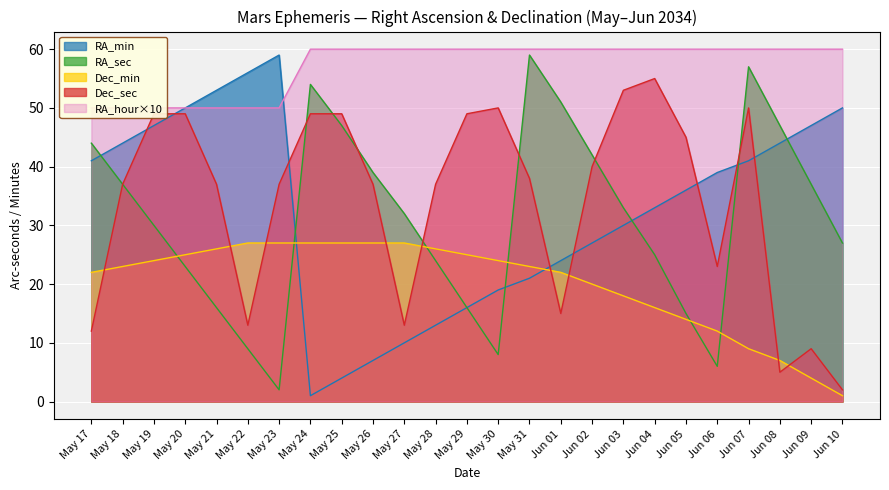

At which label does RA_min first exceed 36?

May 17